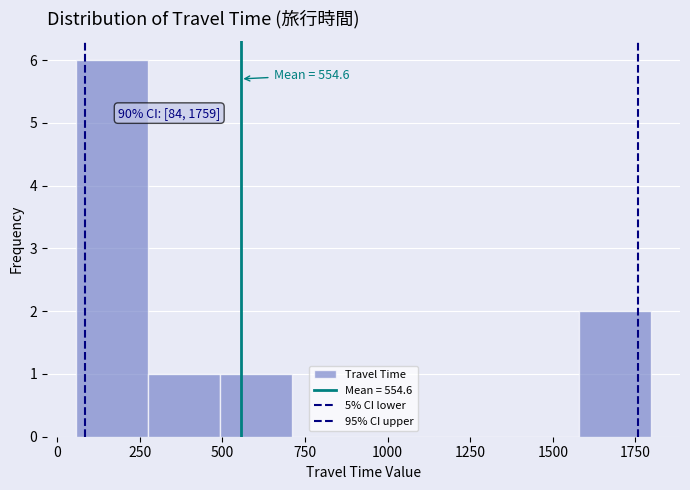

Which range on the x-axis has the tallest bar?

50 to 250